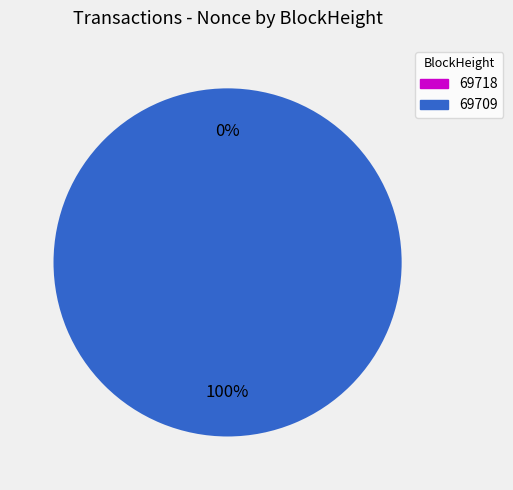

What percentage is the 69709 slice, to the nearest percent?

100%